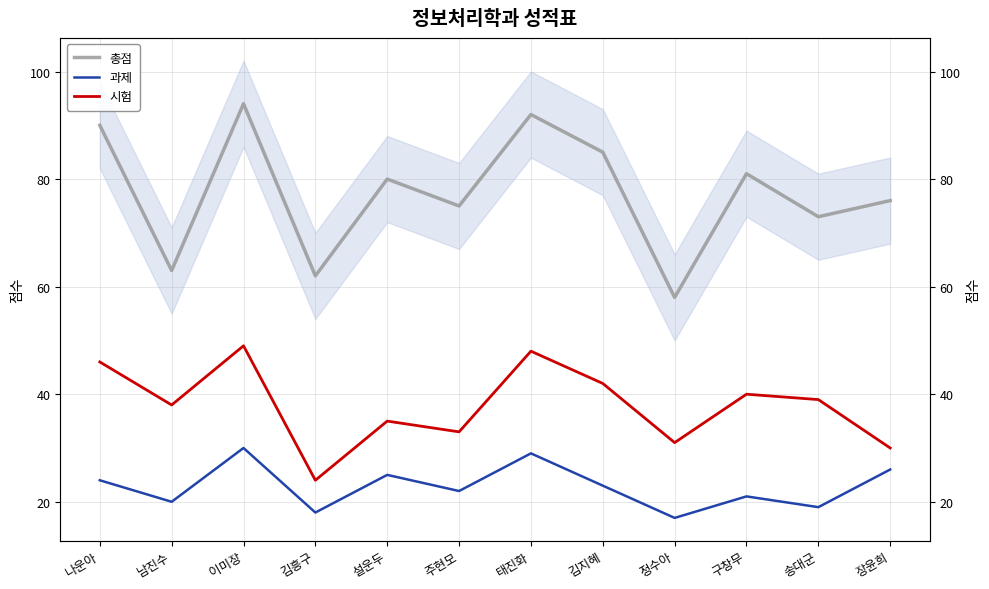

How many data points in 총점 are above 80?

5